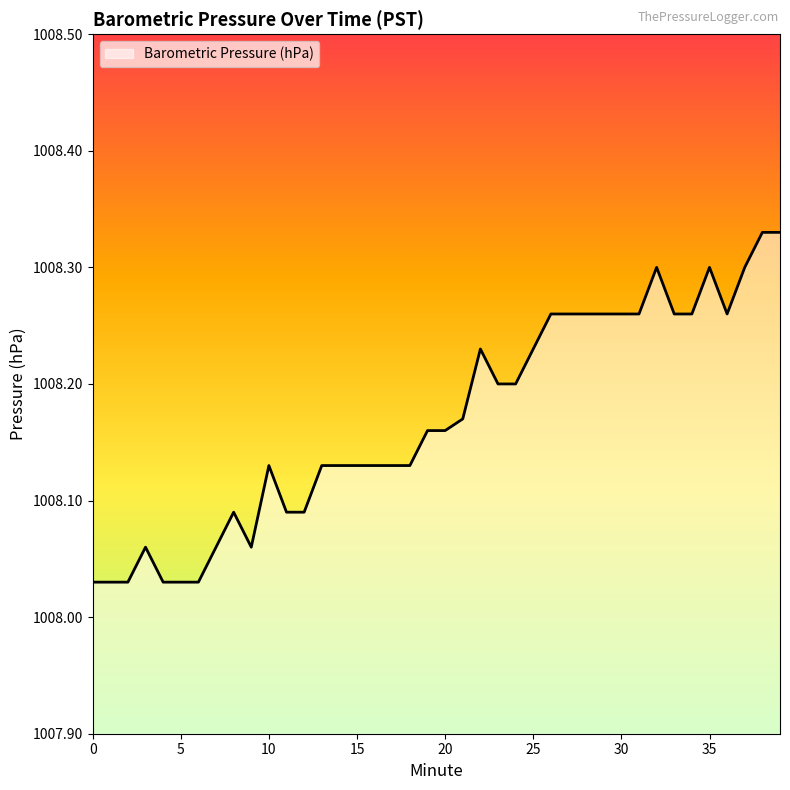

What is the difference between the maximum and minimum values?

0.3